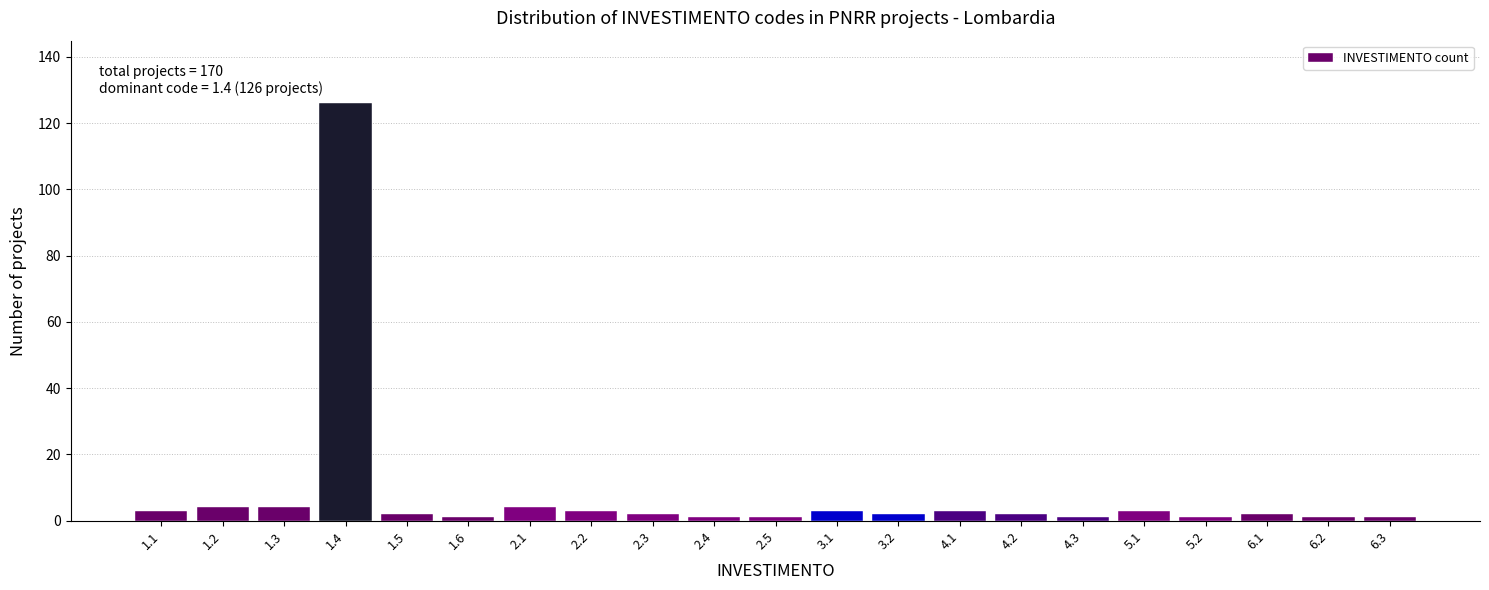

Reading left to right, list all the values displayed in this chart.

1.1=3	1.2=4	1.3=4	1.4=126	1.5=2	1.6=1	2.1=4	2.2=3	2.3=2	2.4=1	2.5=1	3.1=3	3.2=2	4.1=3	4.2=2	4.3=1	5.1=3	5.2=1	6.1=2	6.2=1	6.3=1